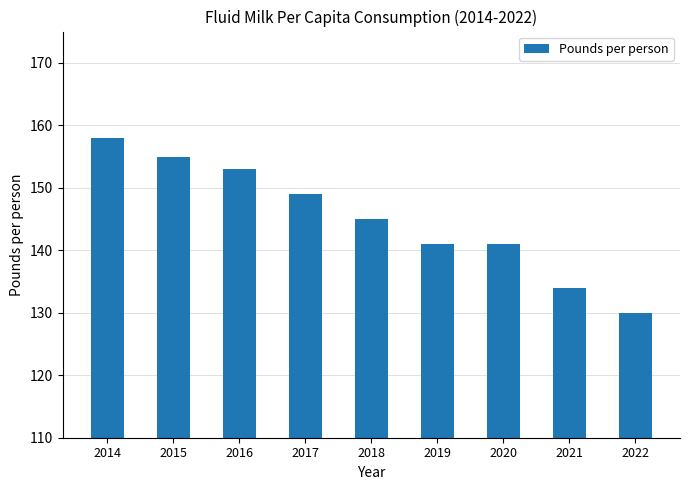

Approximately how many times larger is the value at 2015 compared to 2019?

1.1